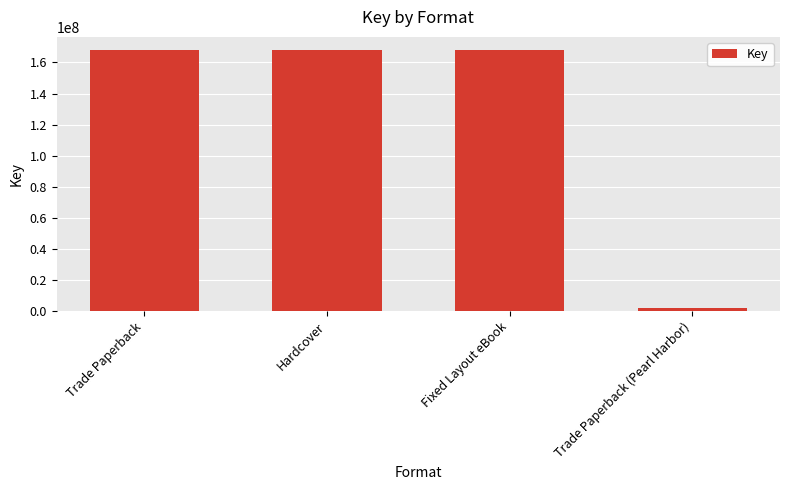

How many bars are there in total?

4